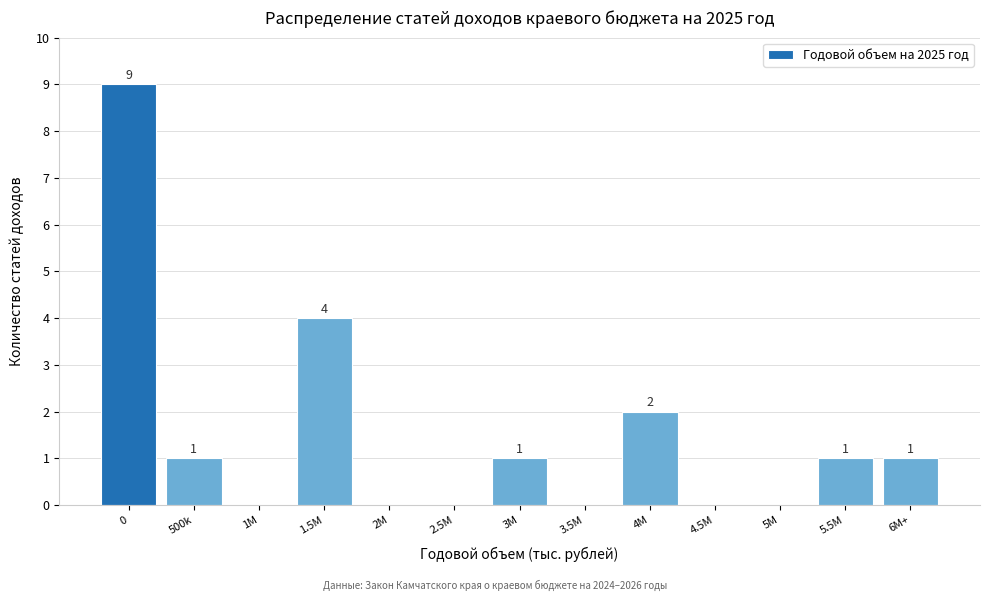

Reading left to right, list all the values displayed in this chart.

0=9	500k=1	1M=0	1.5M=4	2M=0	2.5M=0	3M=1	3.5M=0	4M=2	4.5M=0	5M=0	5.5M=1	6M+=1